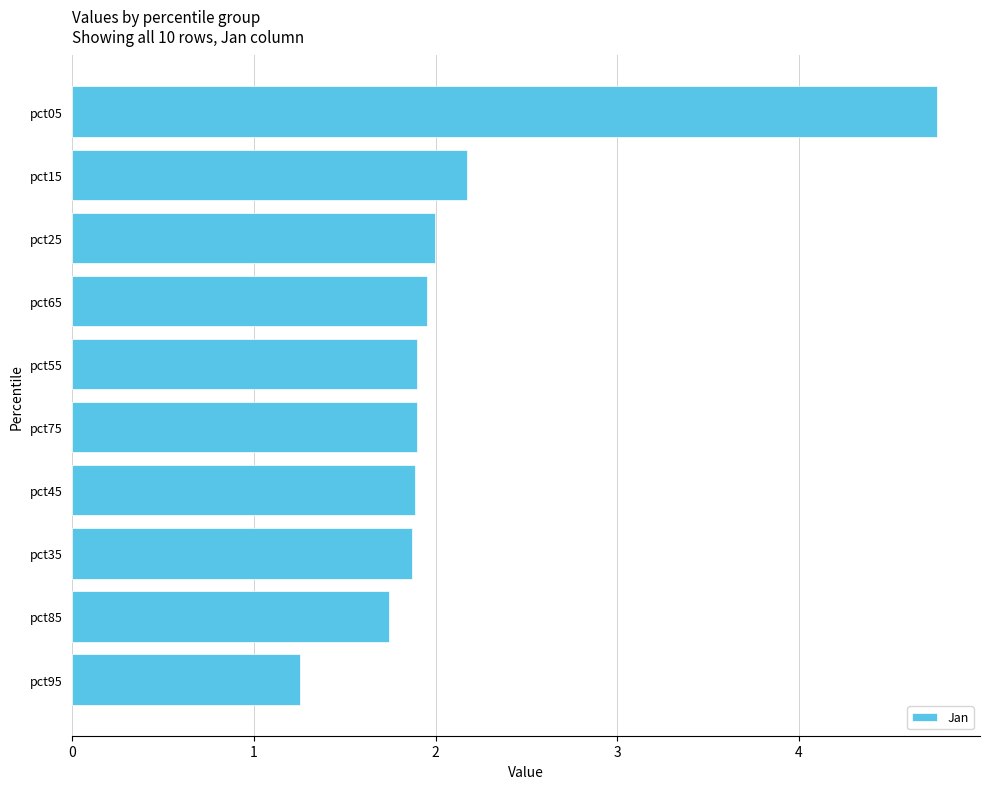

Are the bars grouped side by side (vs. stacked)?

No